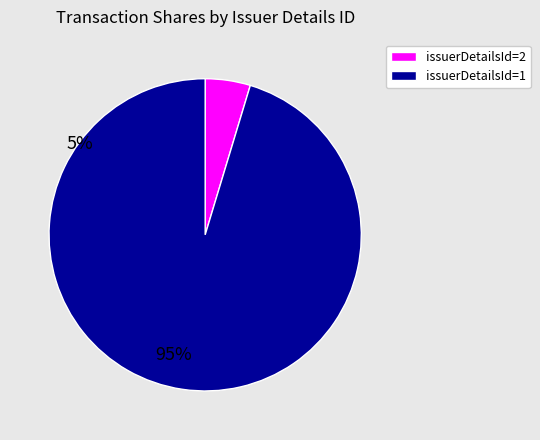

How many slices are in this pie chart?

2